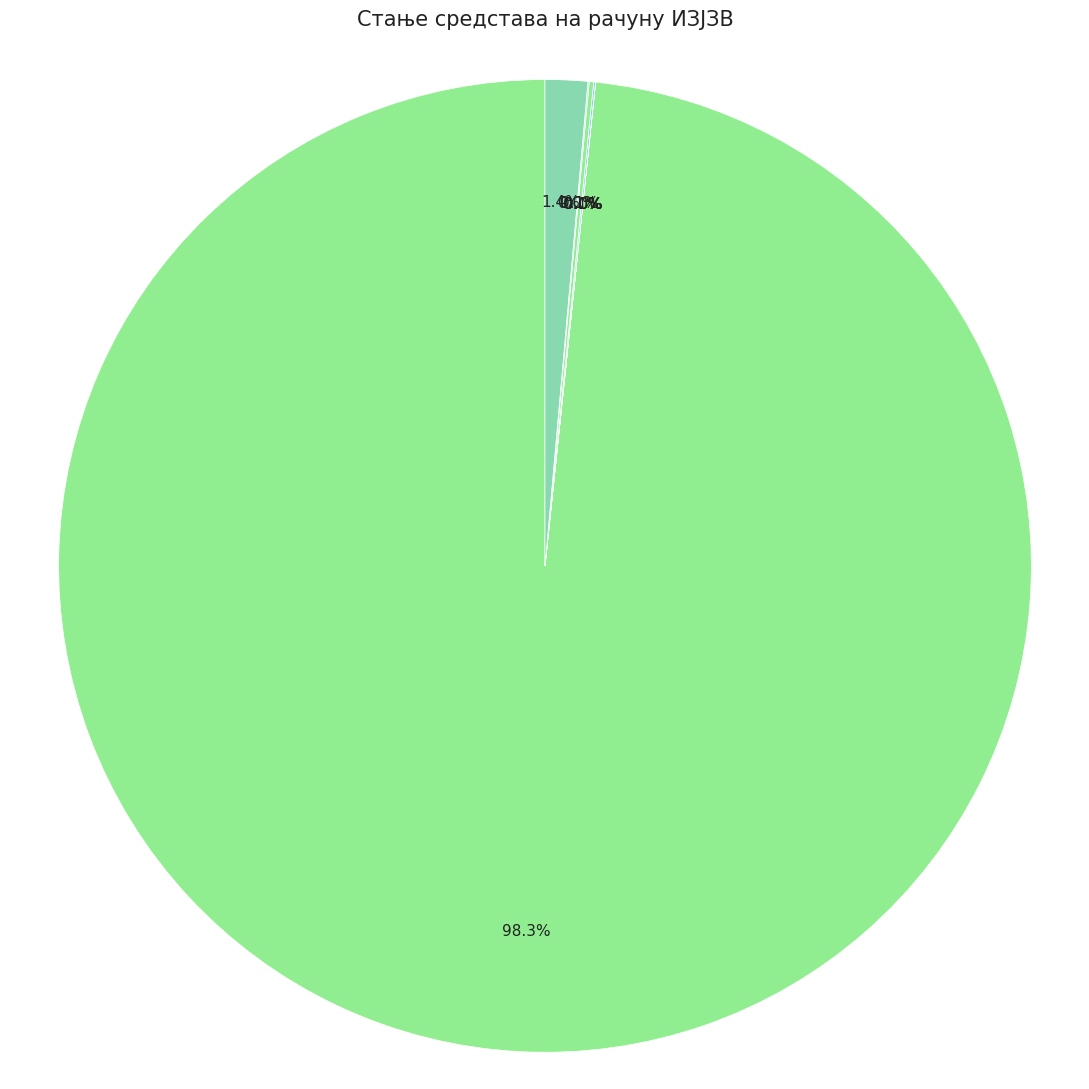

Is it true that МЕДИЦИНСКИ И ЛАБОРАТОРИЈСКИ МАТЕРИЈАЛ is 11% of the pie?

False